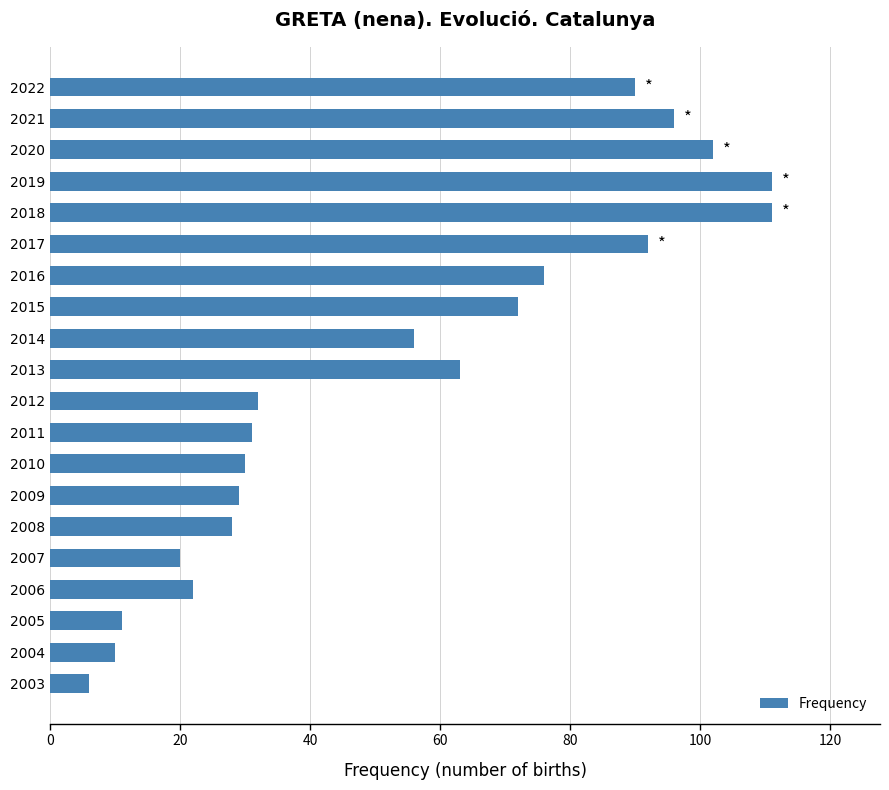

Is it true that the value at 2022 is 90?

True